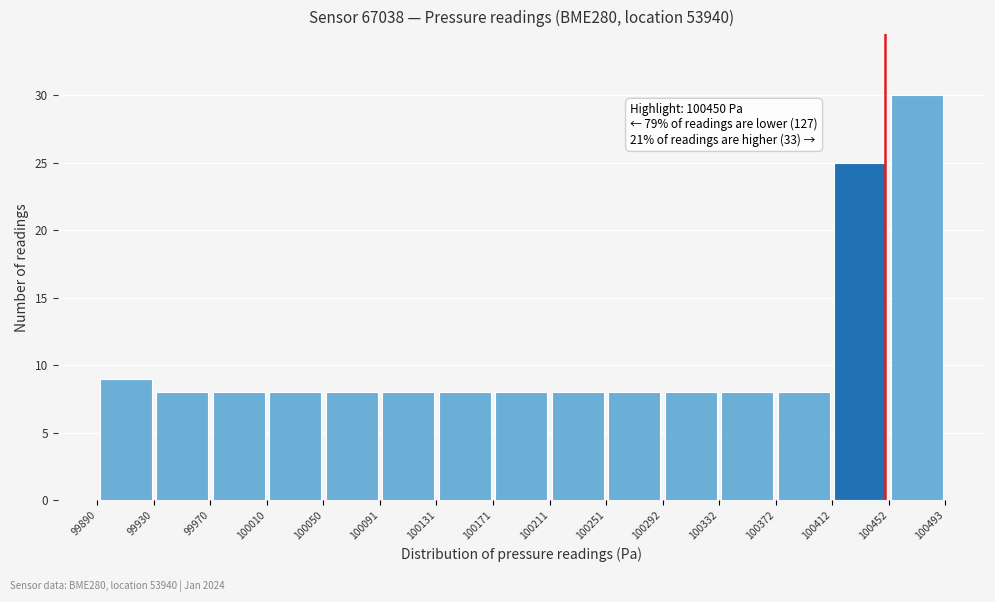

Over which range of the x-axis is the bar tallest?

100452 to 100493